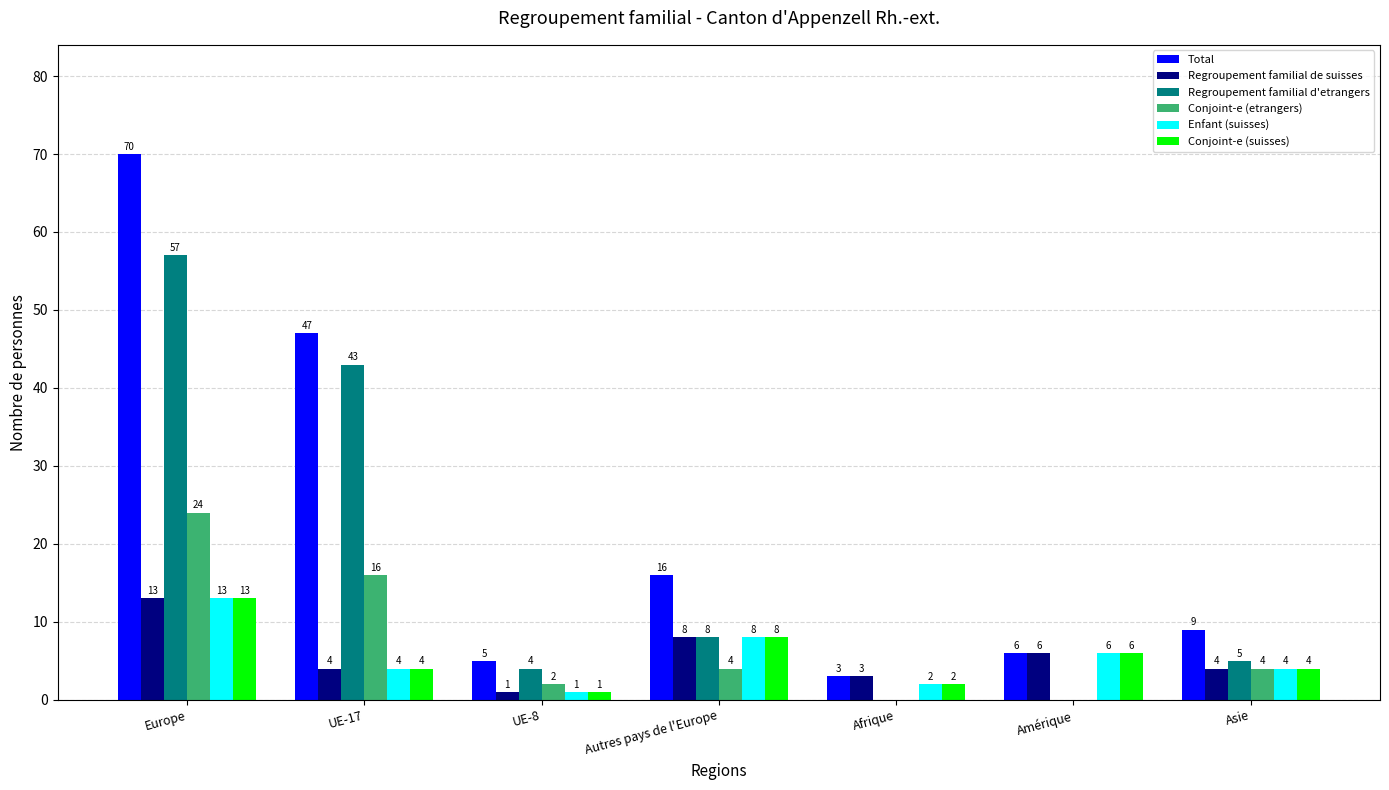

Which series has the largest total across all categories?

Total